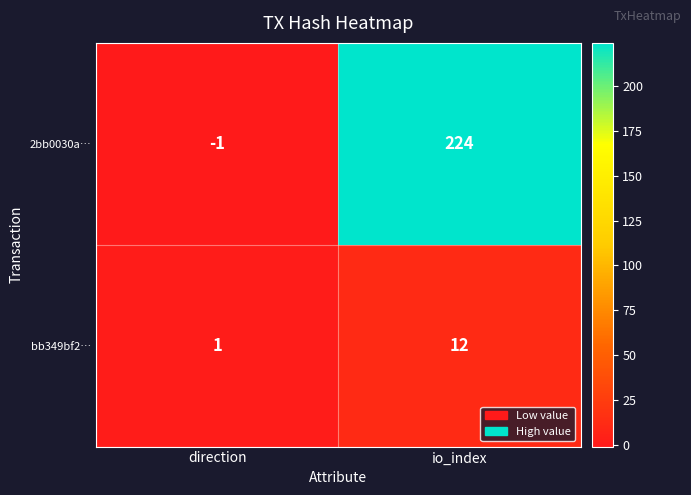

What is the difference between the bb349bf2… values at direction and io_index?

11